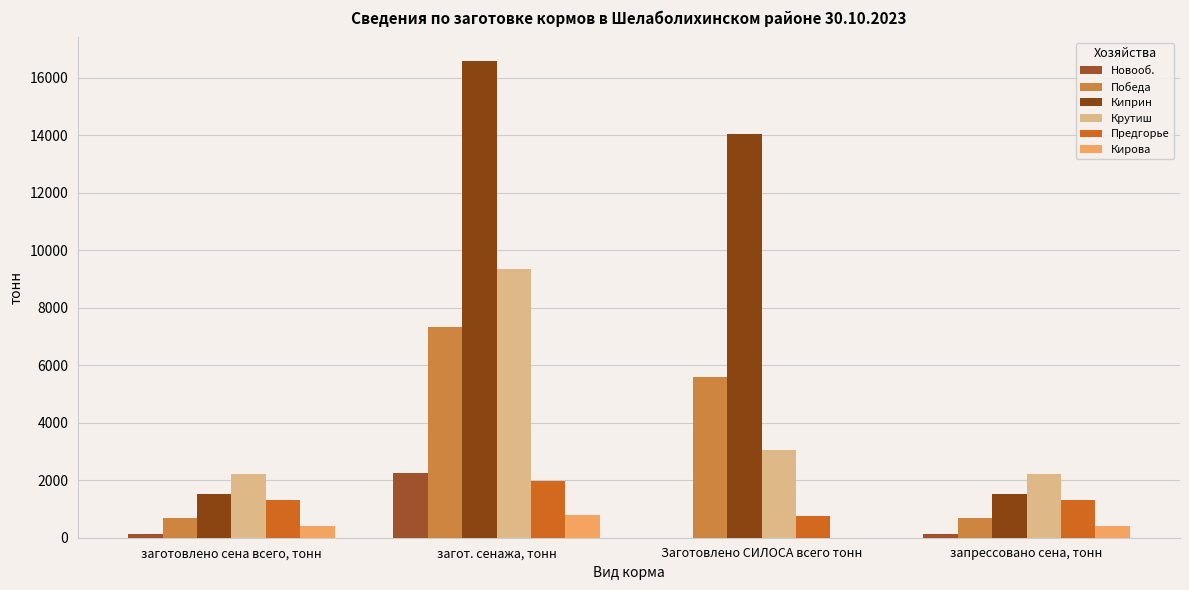

What is the sum of all Киприн values?

33654.6